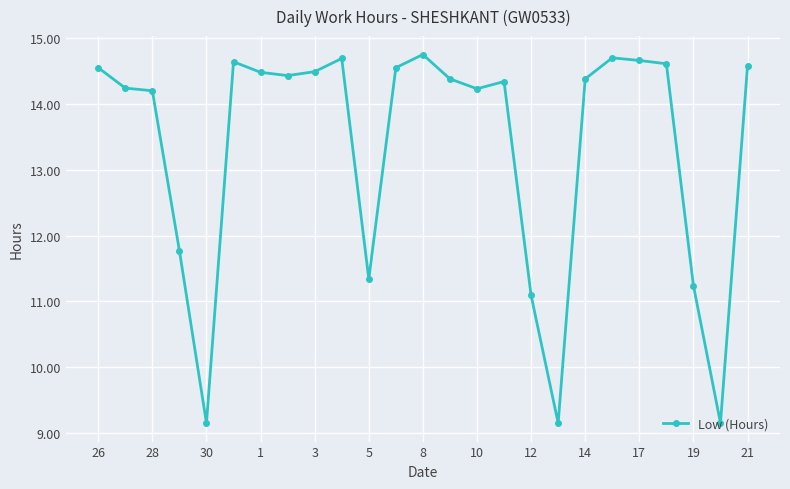

What is the value of the 17th point from the left?

11.1